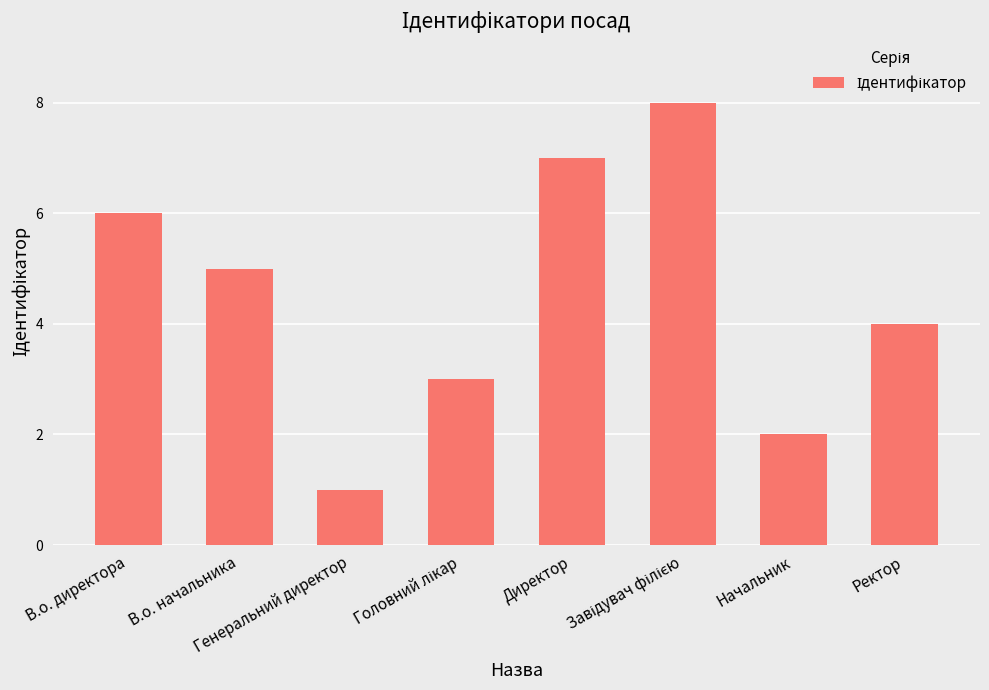

Where does the data first go above 5?

В.о. директора